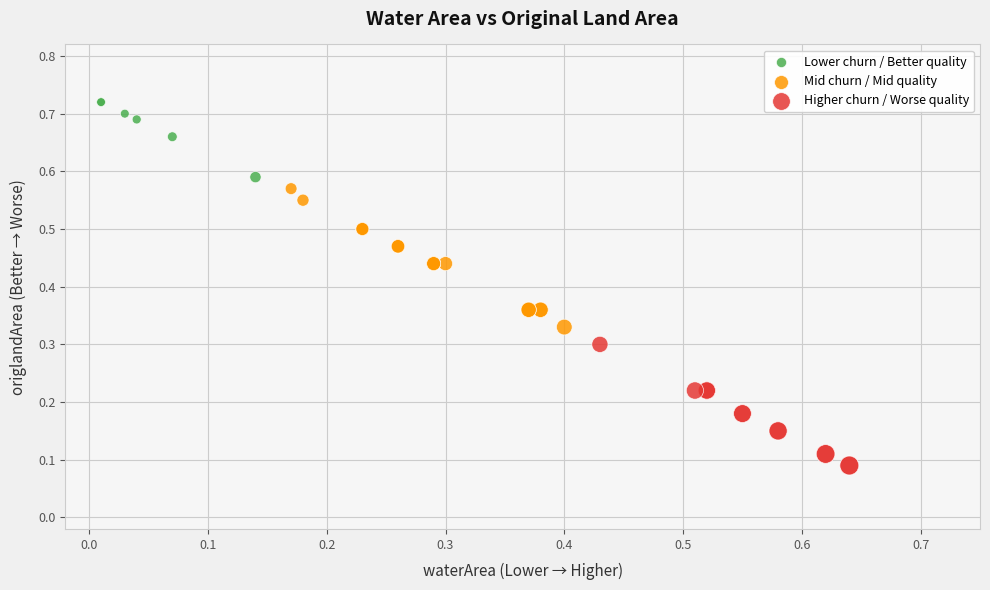

Which series contains the lowest Y value?

Higher churn / Worse quality